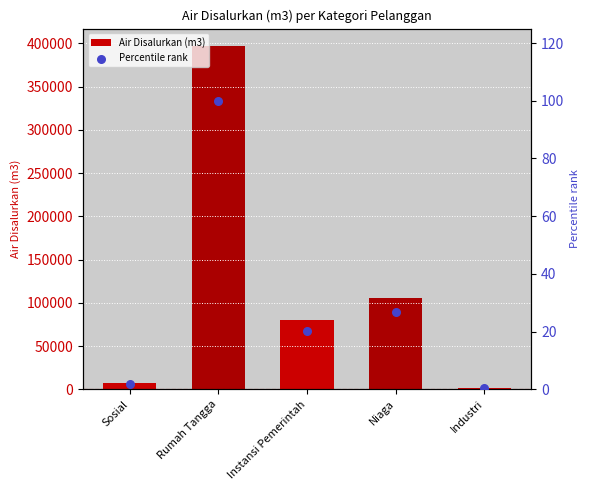

At how many categories does at least one series exceed 329173?

1